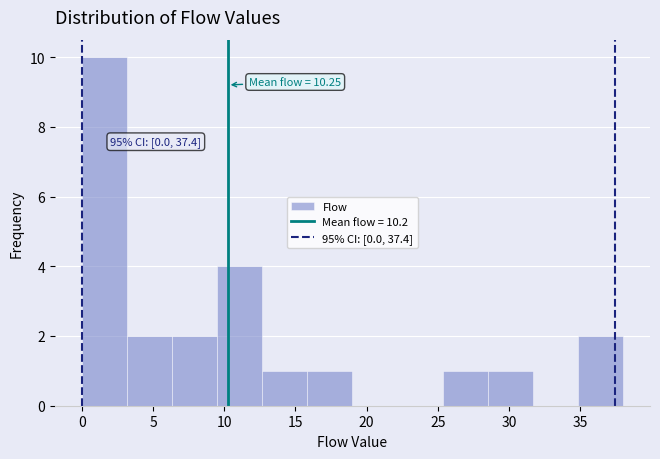

Over which range of the x-axis is the bar tallest?

0.0 to 3.0